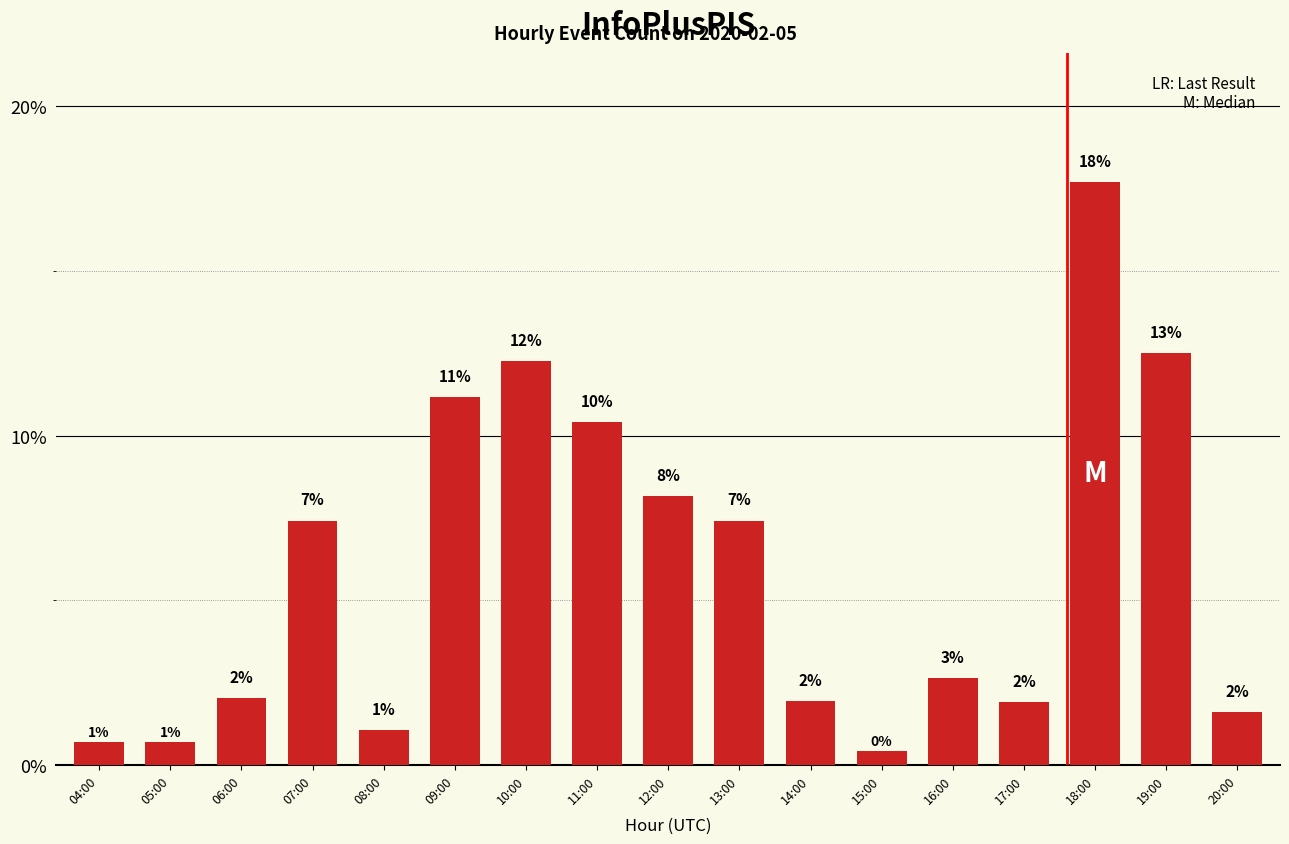

What is the difference between the maximum and second lowest values?

0.2